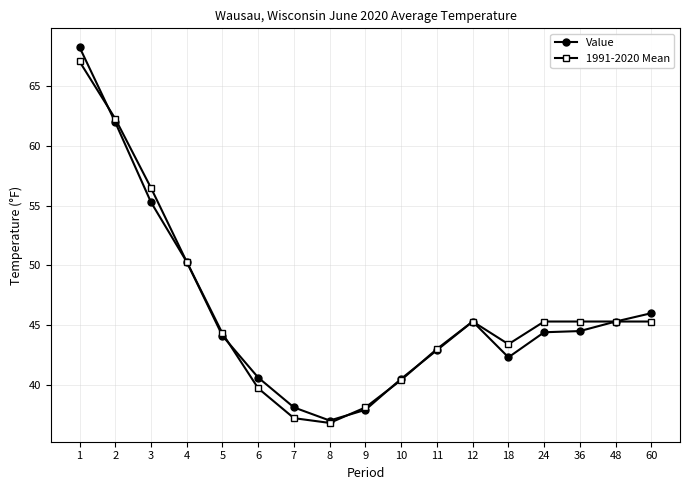

Where is Value nearest to the value 52?

4